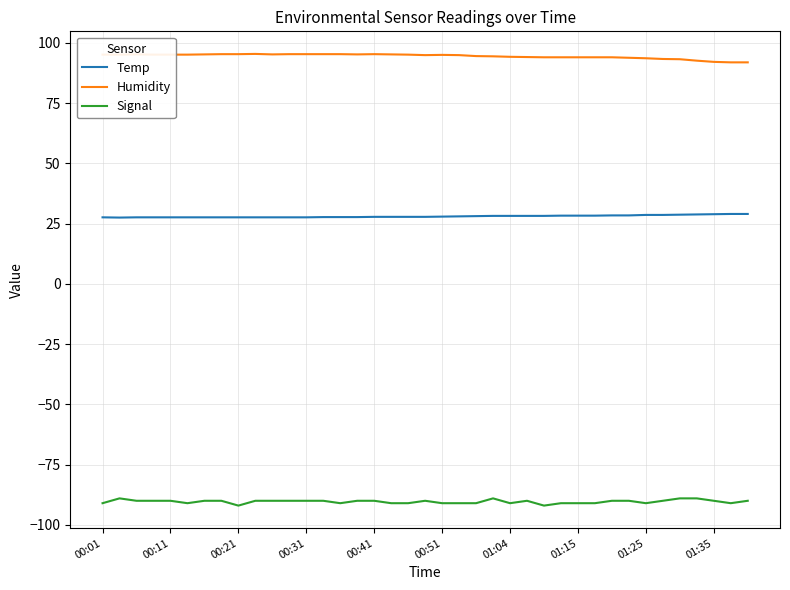

Rank the series by their maximum value, from lowest to highest.

Signal, Temp, Humidity